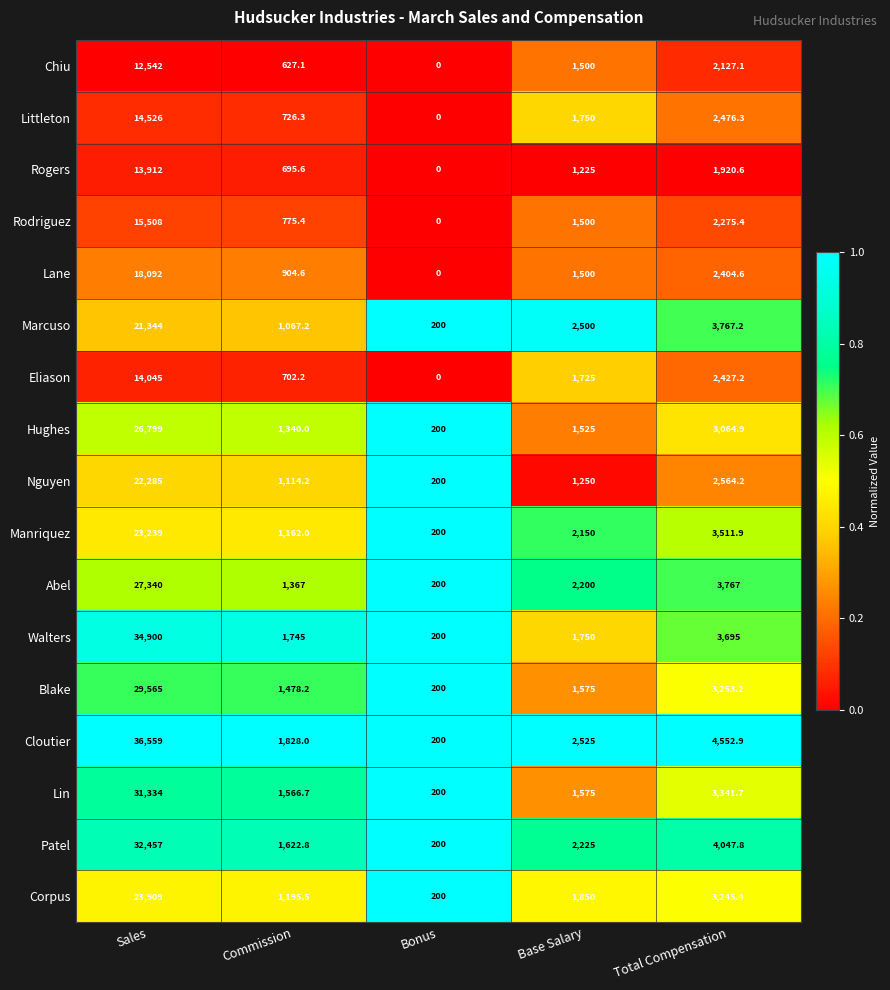

What is the difference between the highest and lowest values at Base Salary?

1300.0